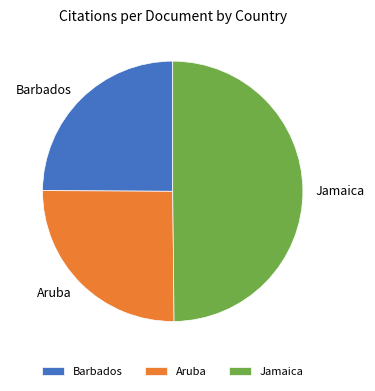

Between Barbados and Jamaica, which is larger?

Jamaica